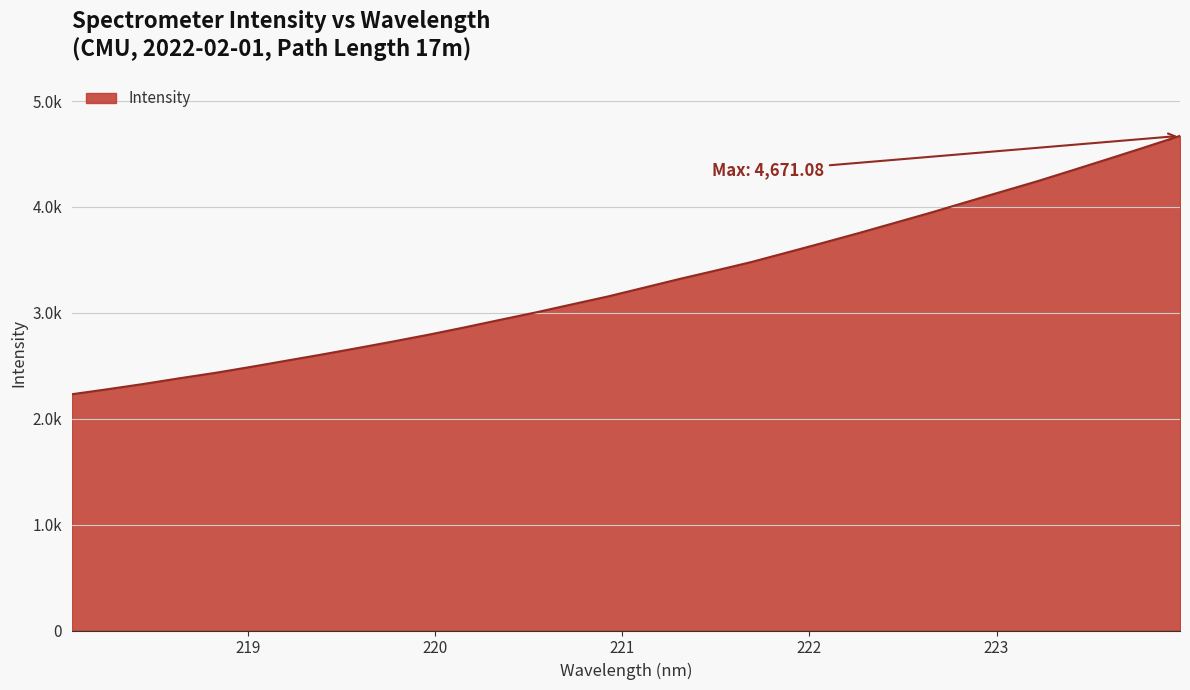

Does the chart have visible grid lines?

Yes